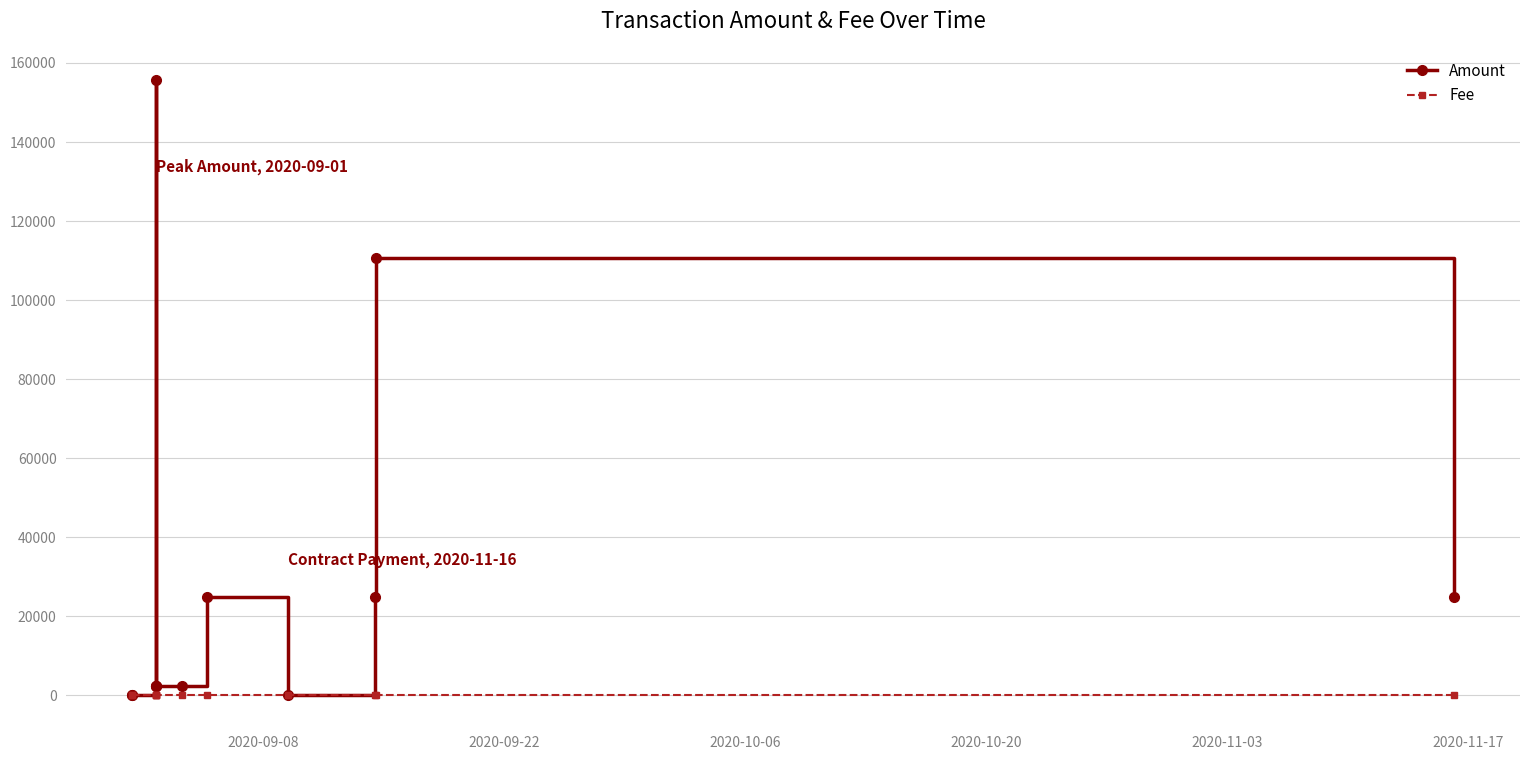

Reading right to left, what are all the values shown in this chart?

Amount: 24990.0	110783.0	25000.0	0.0	25000.0	2500.0	2500.0	155787.5	2498.0	2498.0	0.0	0.0
Fee: 0.0	0.1	0.1	0.1	0.1	0.0	0.0	2.0	2.0	2.0	0.0	0.0